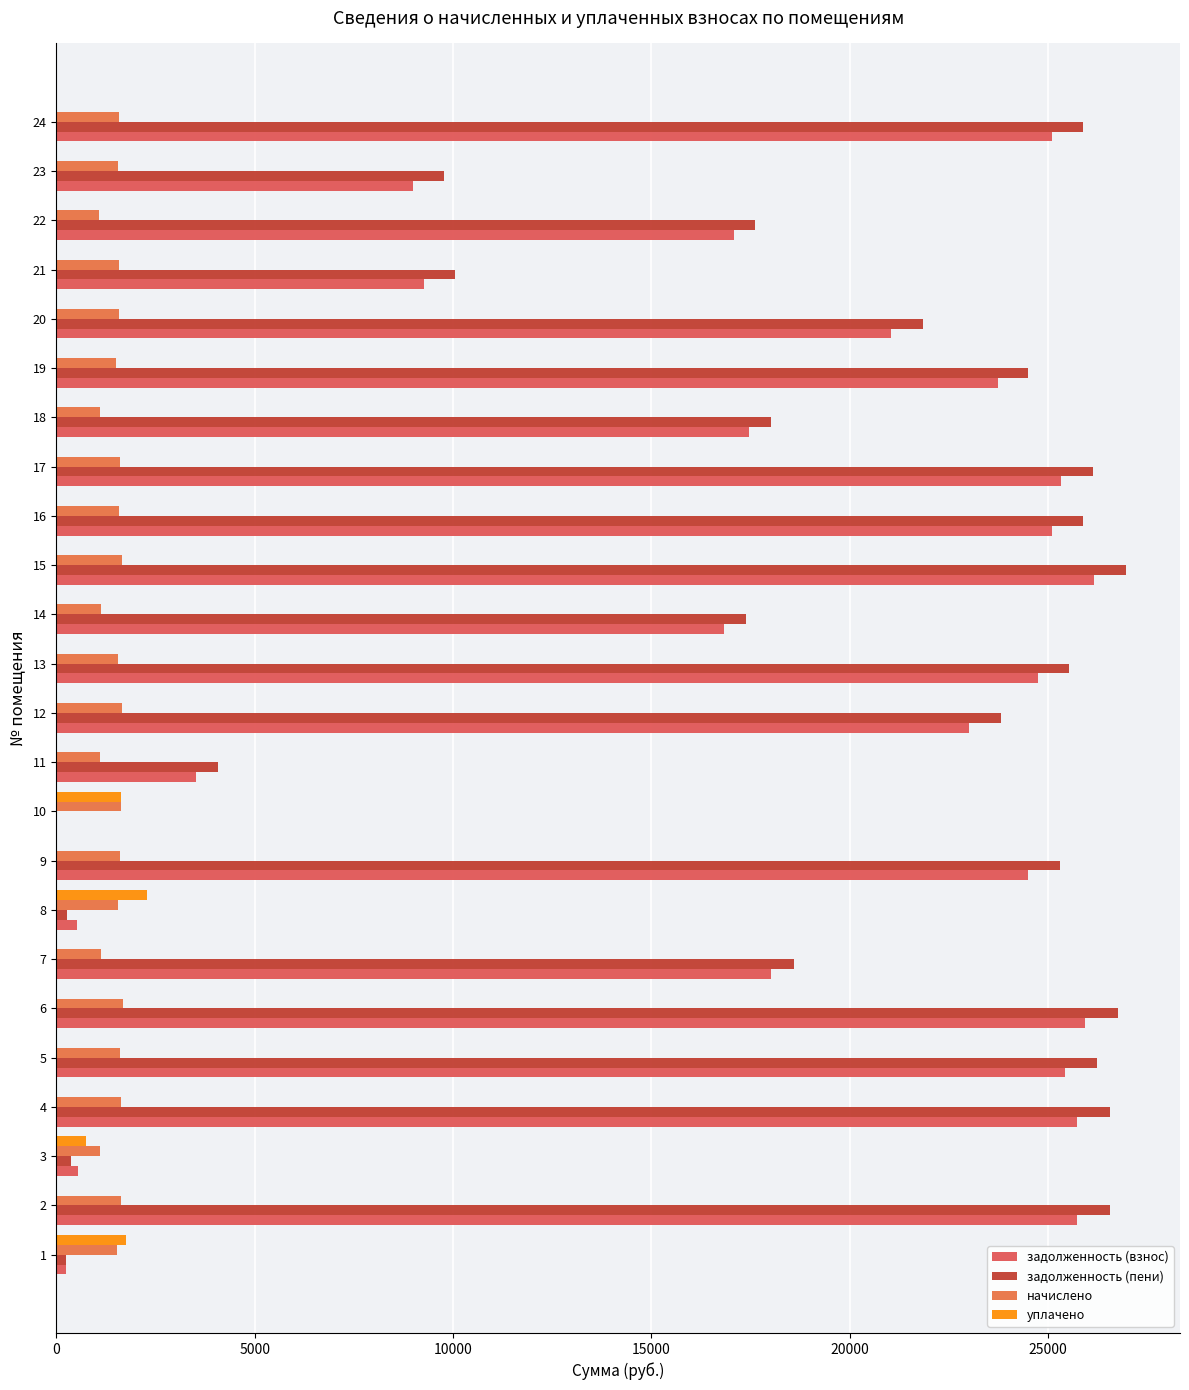

How many values in the уплачено series exceed 0?

4